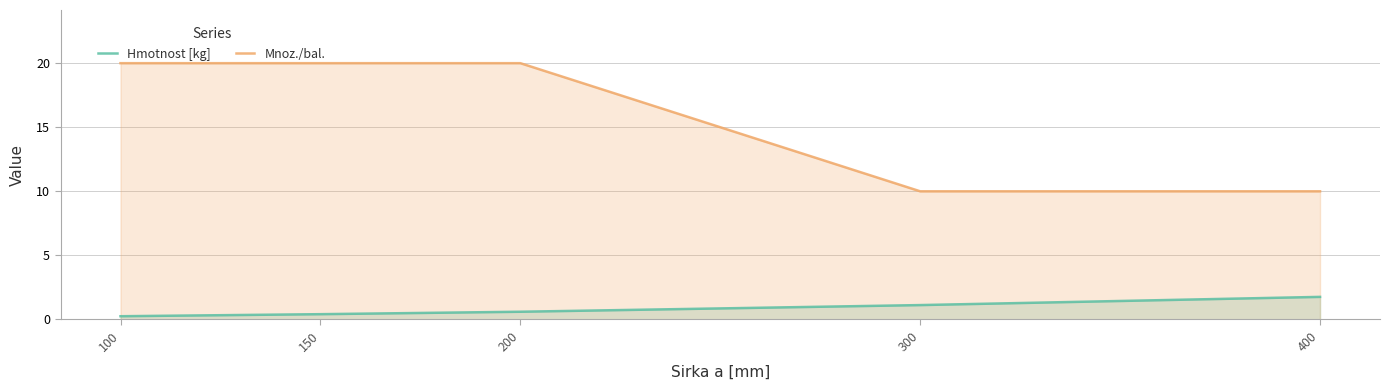

Reading left to right, list all the values displayed in this chart.

Hmotnost [kg]: 100=0.2	150=0.4	200=0.6	300=1.1	400=1.8
Mnoz./bal.: 100=20.0	150=20.0	200=20.0	300=10.0	400=10.0